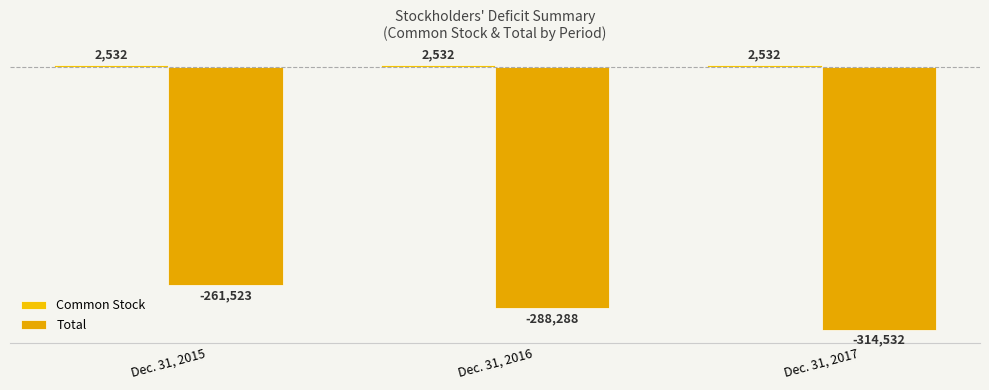

Are the bars horizontal?

No